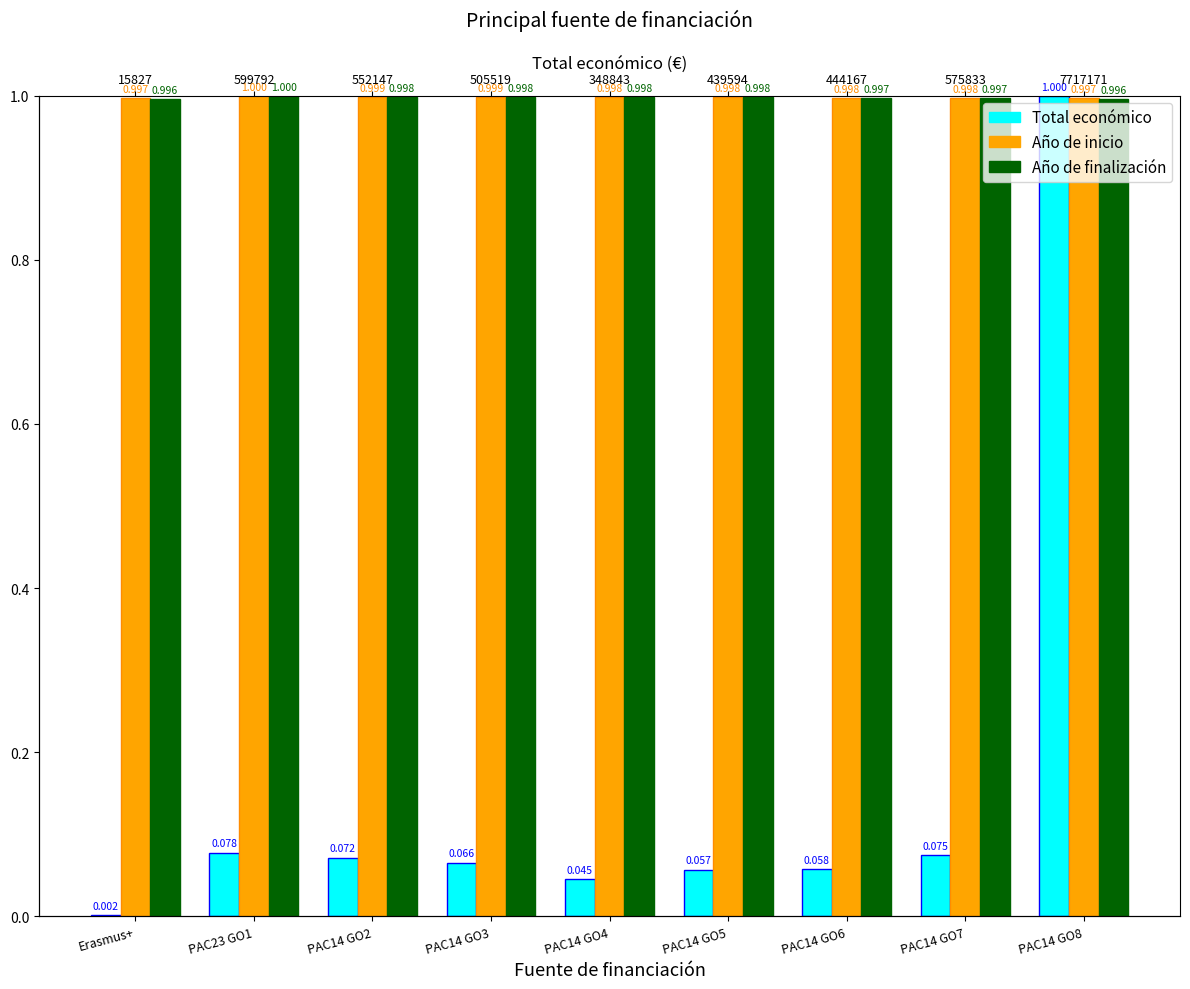

Does the chart contain stacked bars?

No